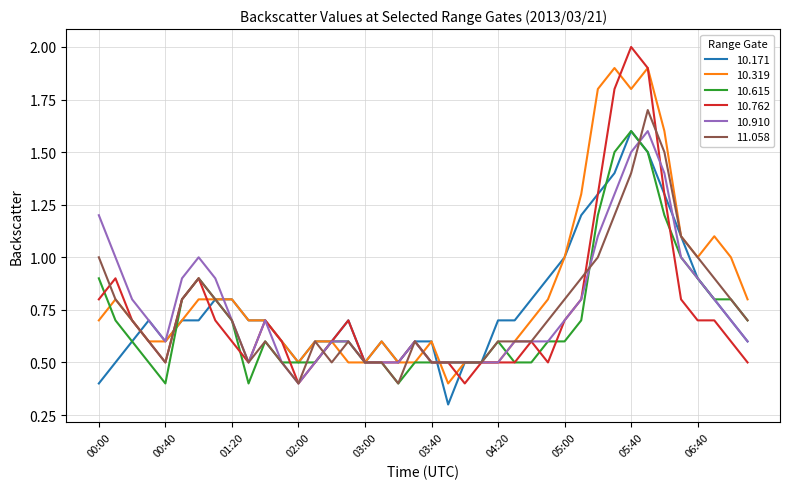

What is the lowest value of the 10.615 series?

0.4